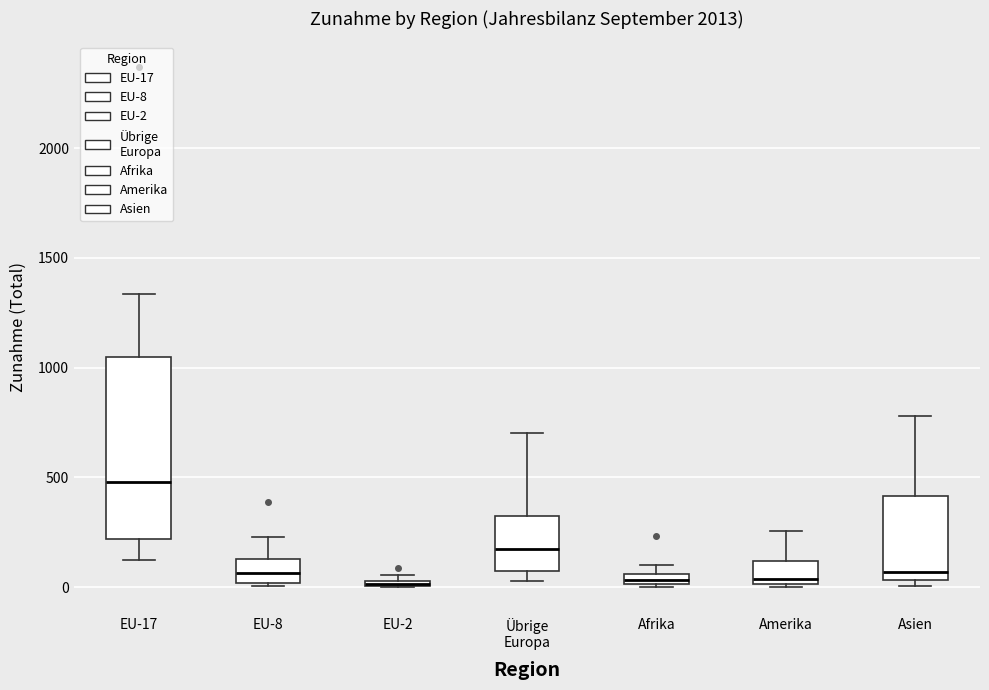

Where is the lower edge of the box for Amerika on the y-axis? The values are not printed on the chart, so give them approximately, as read against the axis.

0